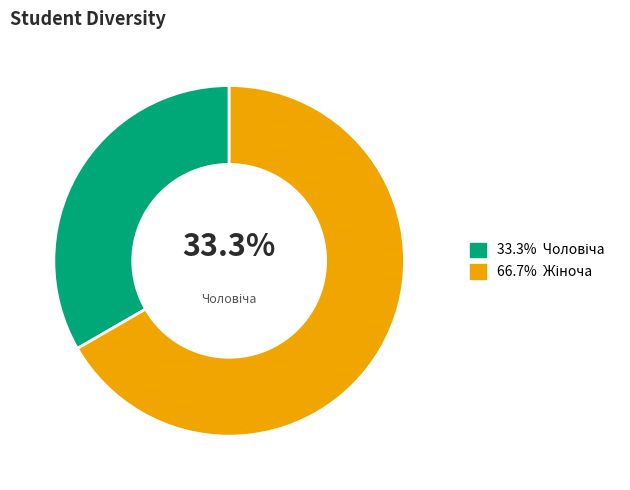

To the nearest percent, what is the average slice percentage?

50%